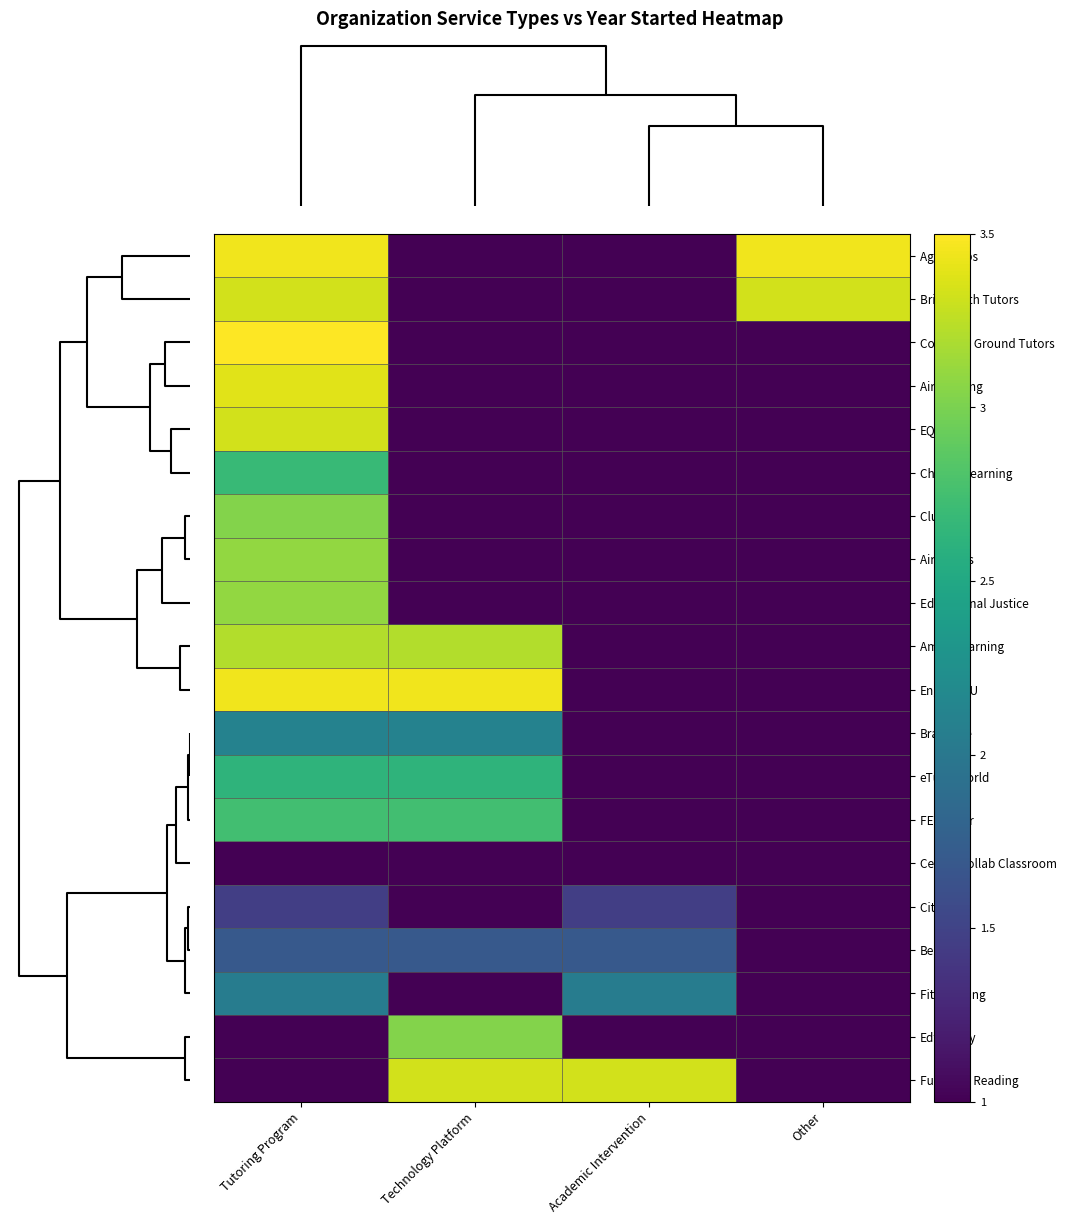

Reading right to left, what are all the values shown in this chart?

Agilix Labs: Other=3.4	Academic Intervention=1.0	Technology Platform=1.0	Tutoring Program=3.4
BrightPath Tutors: Other=3.3	Academic Intervention=1.0	Technology Platform=1.0	Tutoring Program=3.3
Common Ground Tutors: Other=1.0	Academic Intervention=1.0	Technology Platform=1.0	Tutoring Program=3.5
Air Reading: Other=1.0	Academic Intervention=1.0	Technology Platform=1.0	Tutoring Program=3.4
EQPD: Other=1.0	Academic Intervention=1.0	Technology Platform=1.0	Tutoring Program=3.3
Chariot Learning: Other=1.0	Academic Intervention=1.0	Technology Platform=1.0	Tutoring Program=2.7
Club Z!: Other=1.0	Academic Intervention=1.0	Technology Platform=1.0	Tutoring Program=3.0
Air Tutors: Other=1.0	Academic Intervention=1.0	Technology Platform=1.0	Tutoring Program=3.1
Educational Justice: Other=1.0	Academic Intervention=1.0	Technology Platform=1.0	Tutoring Program=3.1
Amira Learning: Other=1.0	Academic Intervention=1.0	Technology Platform=3.2	Tutoring Program=3.2
EngiNearU: Other=1.0	Academic Intervention=1.0	Technology Platform=3.4	Tutoring Program=3.4
Brainfuse: Other=1.0	Academic Intervention=1.0	Technology Platform=2.1	Tutoring Program=2.1
eTutorWorld: Other=1.0	Academic Intervention=1.0	Technology Platform=2.6	Tutoring Program=2.6
FEV Tutor: Other=1.0	Academic Intervention=1.0	Technology Platform=2.7	Tutoring Program=2.7
Center Collab Classroom: Other=1.0	Academic Intervention=1.0	Technology Platform=1.0	Tutoring Program=1.0
City Year: Other=1.0	Academic Intervention=1.5	Technology Platform=1.0	Tutoring Program=1.5
BellXcel: Other=1.0	Academic Intervention=1.7	Technology Platform=1.7	Tutoring Program=1.7
Fit Learning: Other=1.0	Academic Intervention=2.0	Technology Platform=1.0	Tutoring Program=2.0
Edficiency: Other=1.0	Academic Intervention=1.0	Technology Platform=3.0	Tutoring Program=1.0
Future of Reading: Other=1.0	Academic Intervention=3.3	Technology Platform=3.3	Tutoring Program=1.0